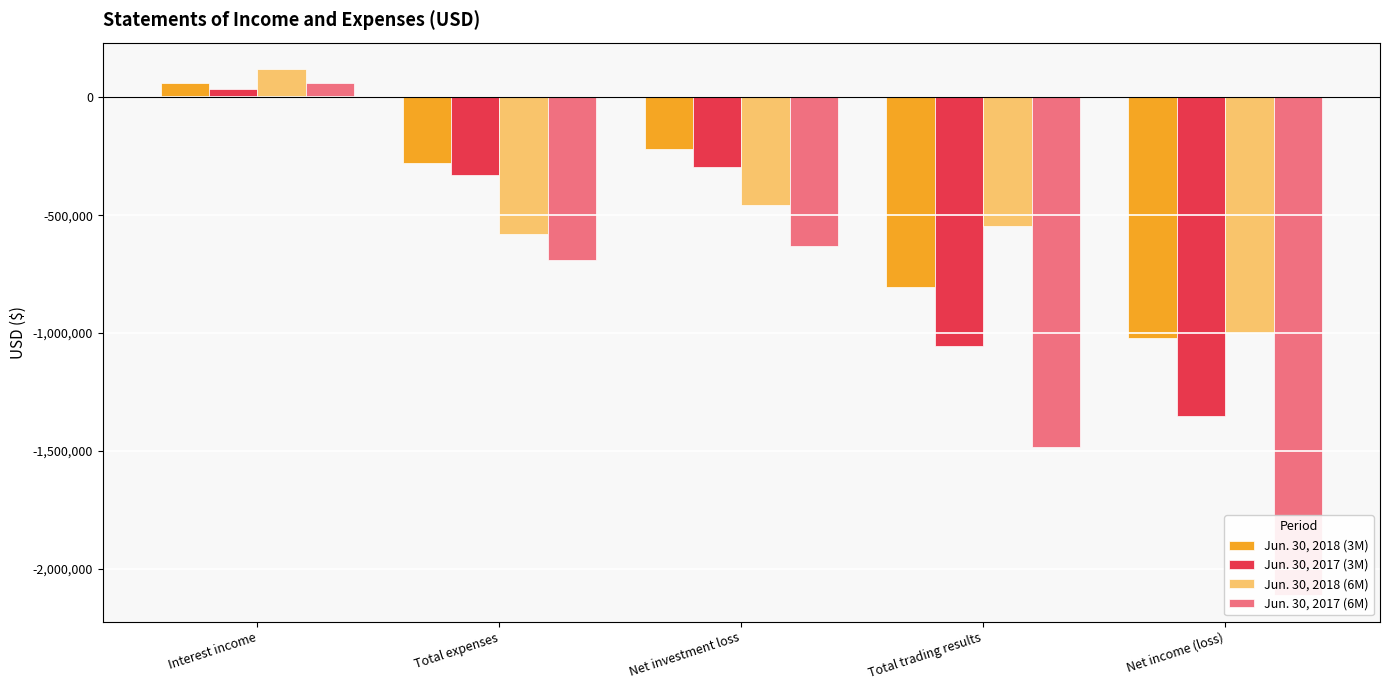

How many data points does each series have?

5